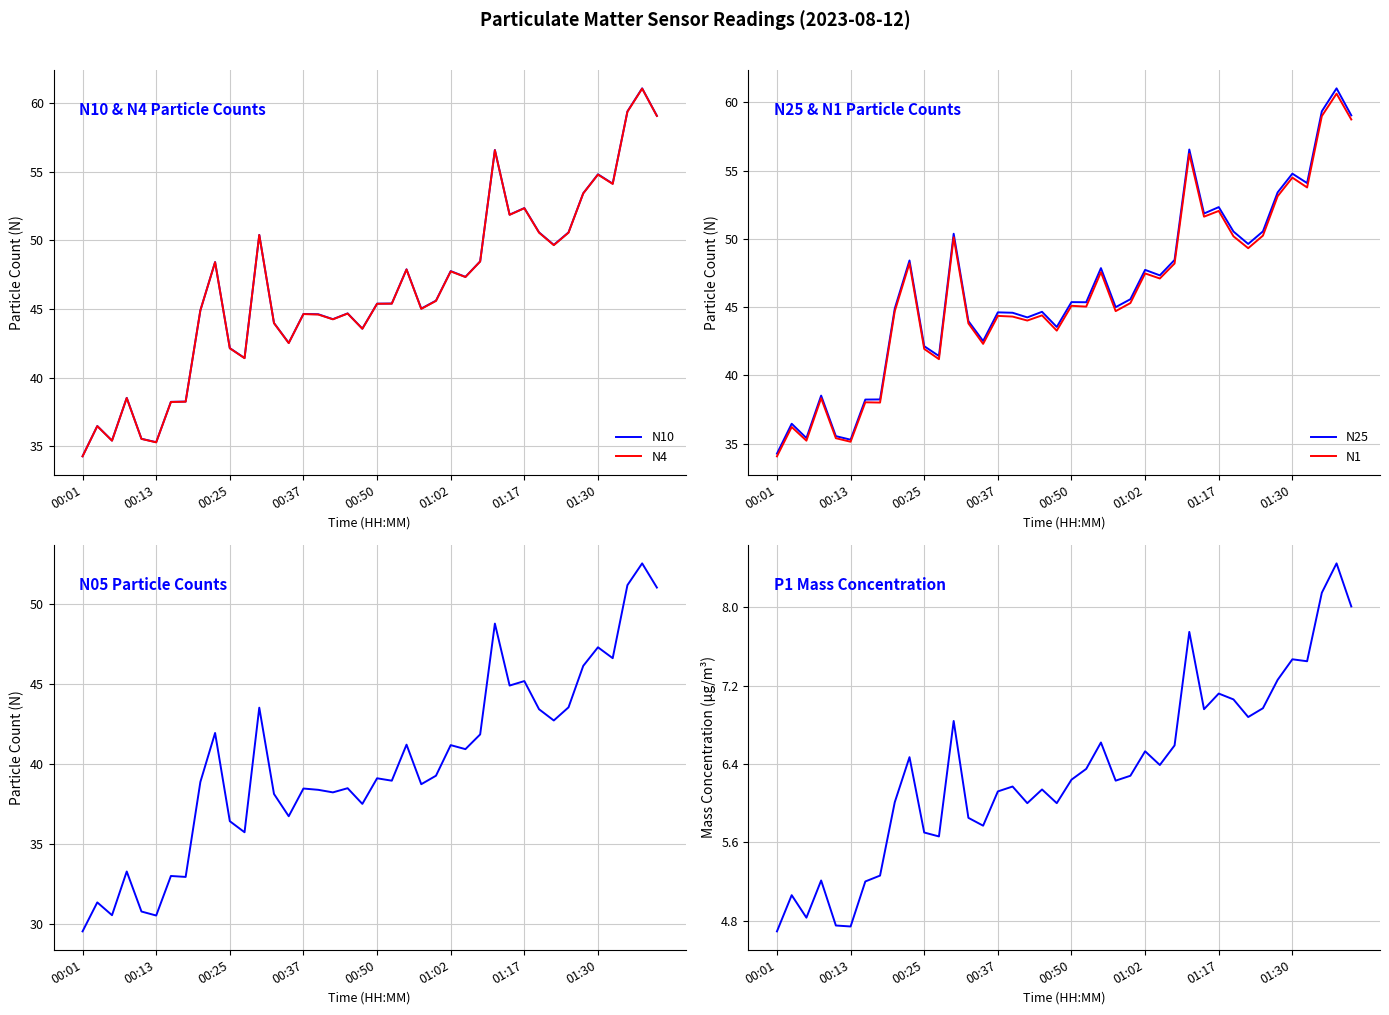

At which category does the chart reach its peak across all series?

38